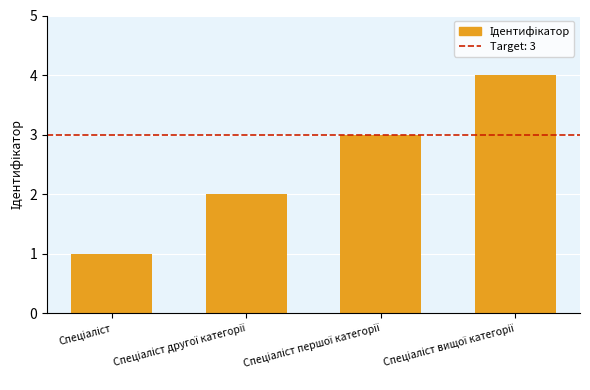

Does the chart contain any negative values?

No